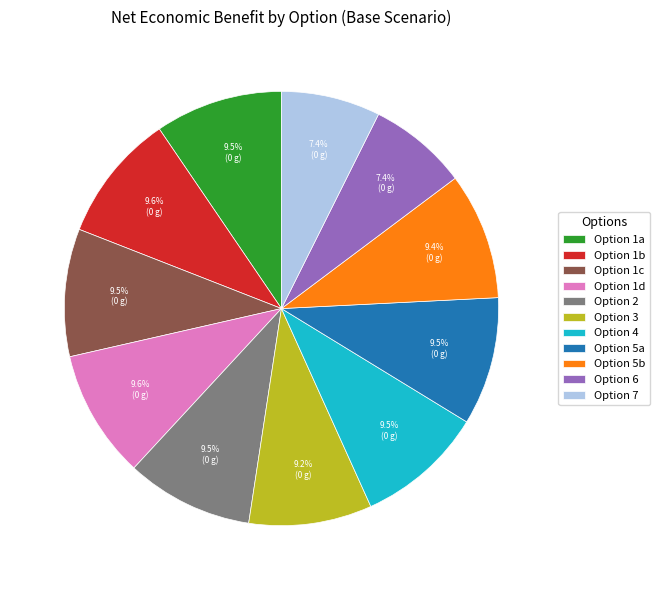

Is the sum of Option 3 and Option 1c greater than half?

No